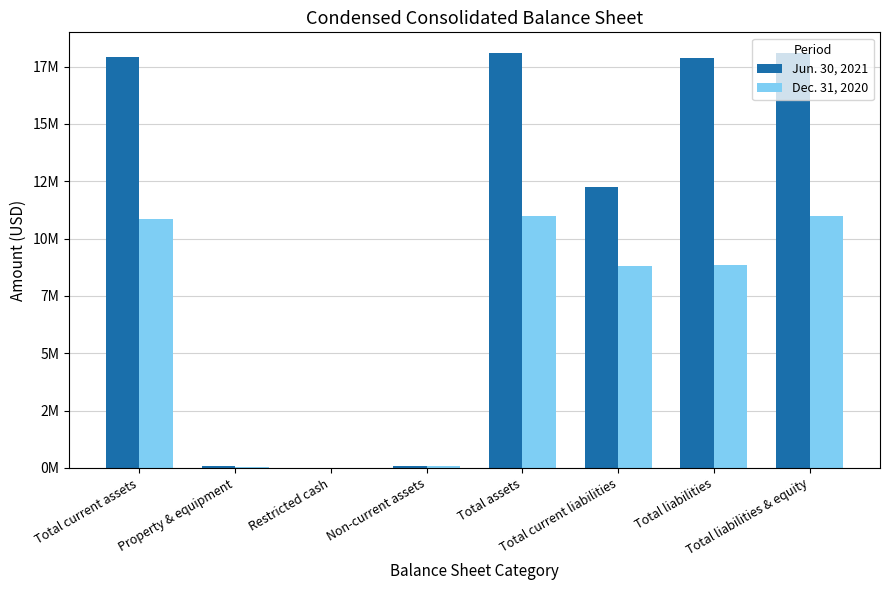

Does the chart contain stacked bars?

No